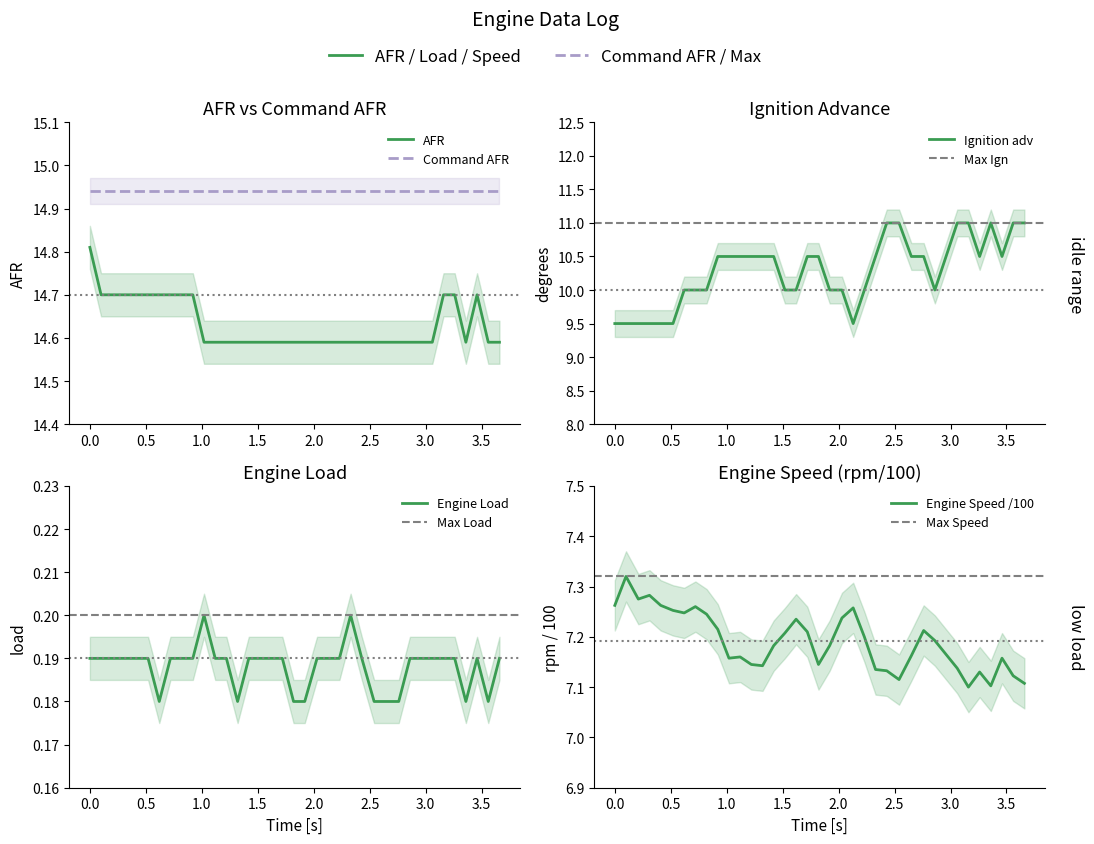

True or false: Engine Load and Ignition adv cross at least once.

False